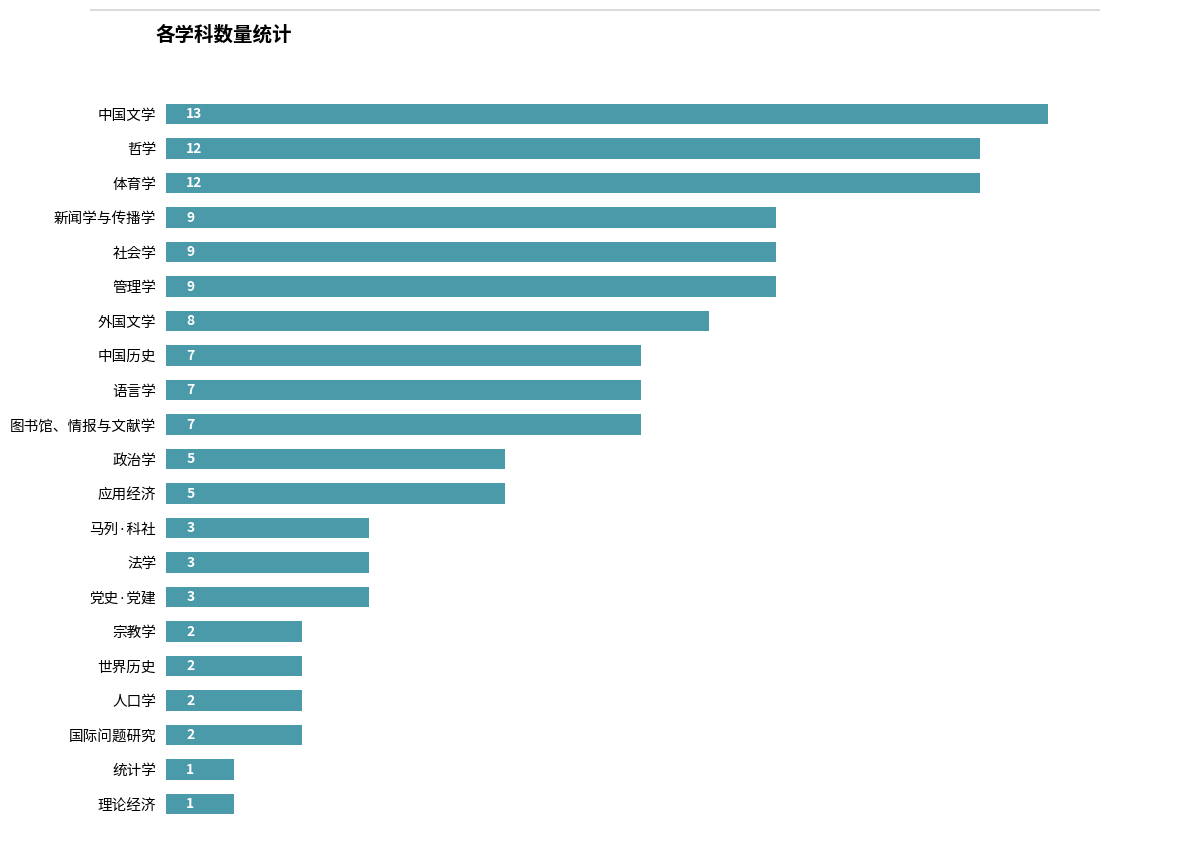

What is the difference between the maximum and second lowest values?

12